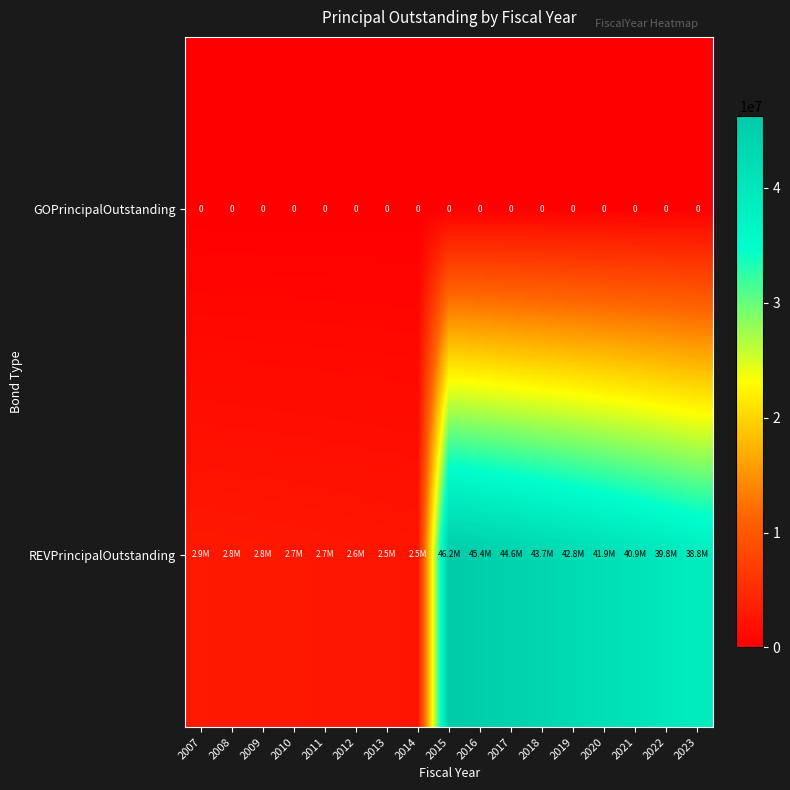

The GOPrincipalOutstanding series shows 0 at 2014. True or false?

True